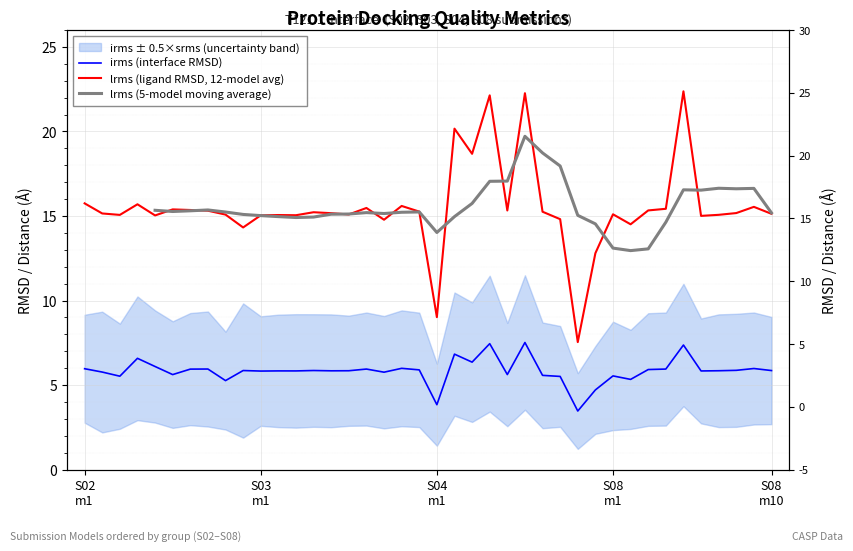

How many data points does each series have?

40